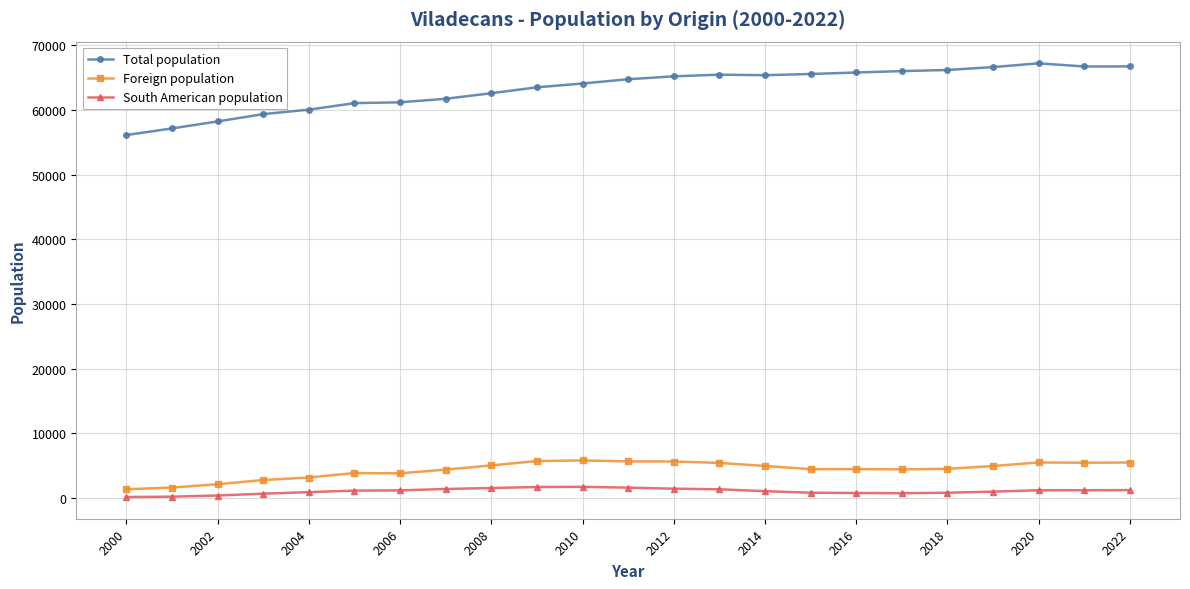

What is the average value of the South American population series?

1039